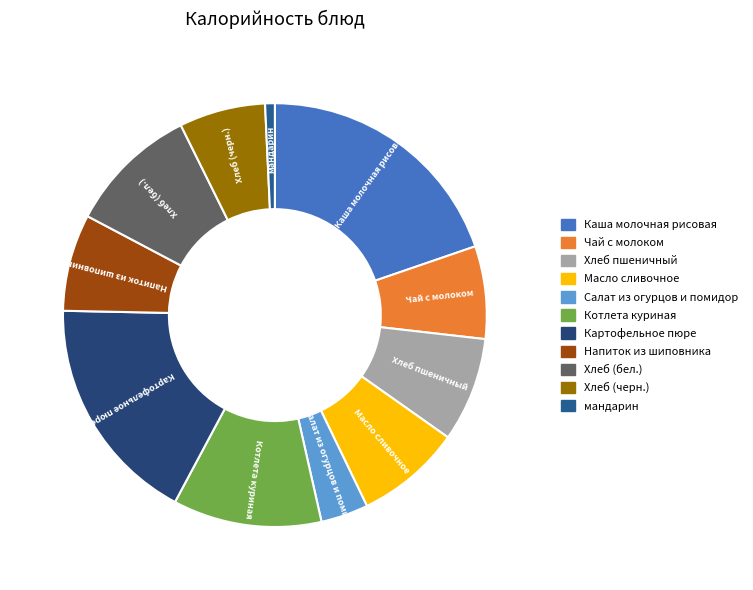

Which category has the smallest portion of the pie?

мандарин